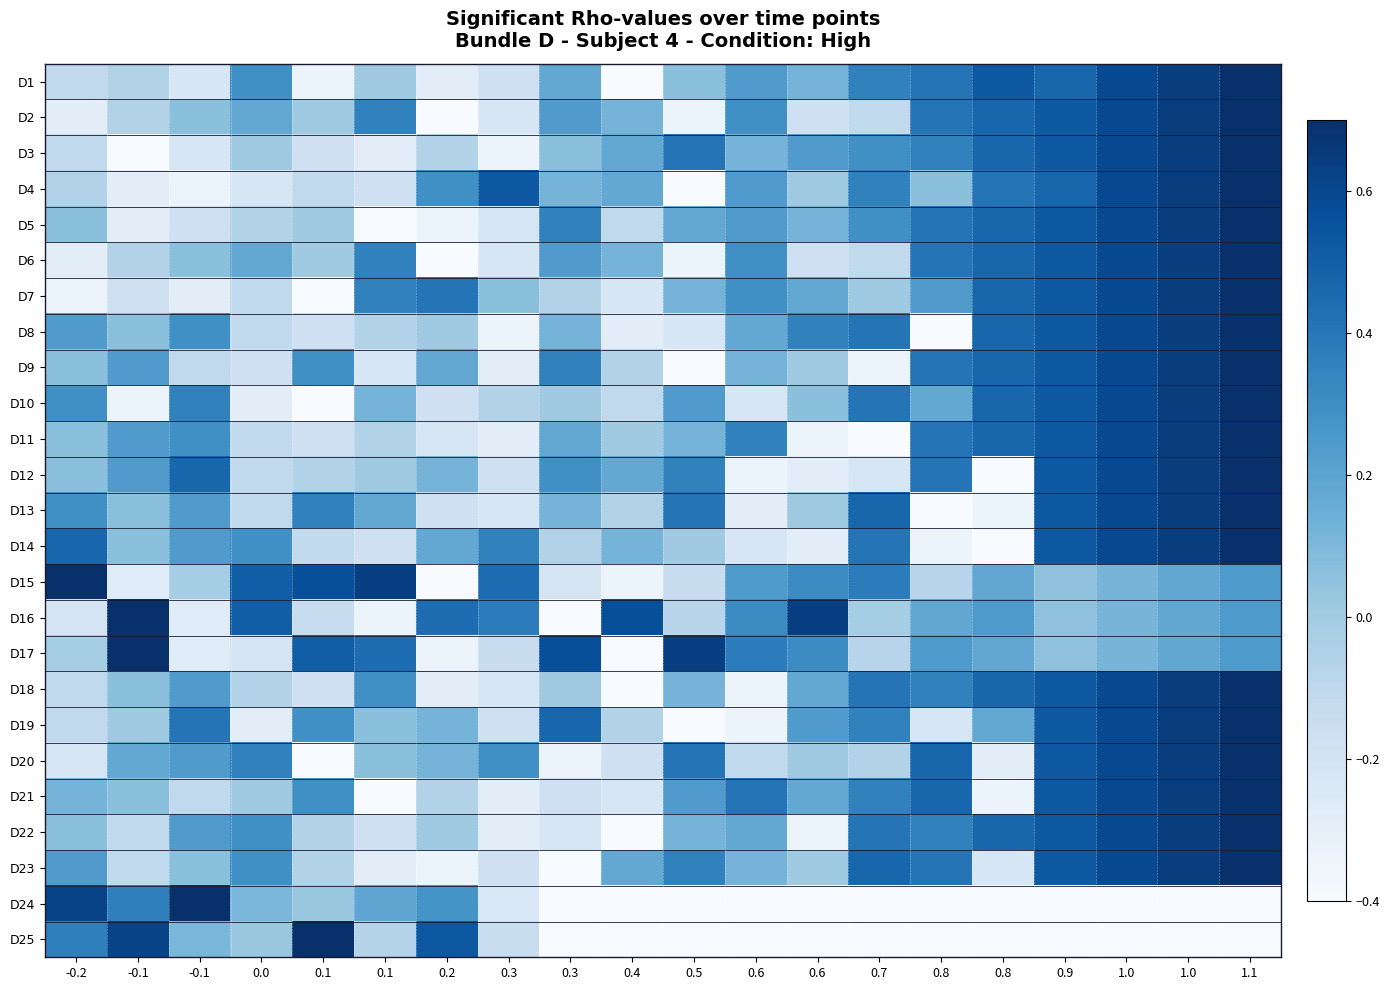

Reading right to left, what are all the values shown in this chart?

D1: 1.1=0.7	1.0=0.6	1.0=0.6	0.9=0.5	0.8=0.5	0.8=0.4	0.7=0.4	0.6=0.1	0.6=0.2	0.5=0.1	0.4=-0.4	0.3=0.2	0.3=-0.2	0.2=-0.3	0.1=0.0	0.1=-0.3	0.0=0.3	-0.1=-0.2	-0.1=-0.1	-0.2=-0.1
D2: 1.1=0.7	1.0=0.6	1.0=0.6	0.9=0.5	0.8=0.5	0.8=0.4	0.7=-0.1	0.6=-0.2	0.6=0.3	0.5=-0.3	0.4=0.1	0.3=0.2	0.3=-0.2	0.2=-0.4	0.1=0.4	0.1=0.0	0.0=0.2	-0.1=0.1	-0.1=-0.1	-0.2=-0.3
D3: 1.1=0.7	1.0=0.6	1.0=0.6	0.9=0.5	0.8=0.5	0.8=0.4	0.7=0.3	0.6=0.2	0.6=0.1	0.5=0.4	0.4=0.2	0.3=0.1	0.3=-0.3	0.2=-0.1	0.1=-0.3	0.1=-0.2	0.0=0.0	-0.1=-0.2	-0.1=-0.4	-0.2=-0.1
D4: 1.1=0.7	1.0=0.6	1.0=0.6	0.9=0.5	0.8=0.4	0.8=0.1	0.7=0.4	0.6=0.0	0.6=0.2	0.5=-0.4	0.4=0.2	0.3=0.1	0.3=0.5	0.2=0.3	0.1=-0.2	0.1=-0.1	0.0=-0.2	-0.1=-0.3	-0.1=-0.3	-0.2=-0.1
D5: 1.1=0.7	1.0=0.6	1.0=0.6	0.9=0.5	0.8=0.5	0.8=0.4	0.7=0.3	0.6=0.1	0.6=0.2	0.5=0.2	0.4=-0.1	0.3=0.4	0.3=-0.2	0.2=-0.3	0.1=-0.4	0.1=0.0	0.0=-0.1	-0.1=-0.2	-0.1=-0.3	-0.2=0.1
D6: 1.1=0.7	1.0=0.6	1.0=0.6	0.9=0.5	0.8=0.5	0.8=0.4	0.7=-0.1	0.6=-0.2	0.6=0.3	0.5=-0.3	0.4=0.1	0.3=0.2	0.3=-0.2	0.2=-0.4	0.1=0.4	0.1=0.0	0.0=0.2	-0.1=0.1	-0.1=-0.1	-0.2=-0.3
D7: 1.1=0.7	1.0=0.6	1.0=0.6	0.9=0.5	0.8=0.5	0.8=0.2	0.7=0.0	0.6=0.2	0.6=0.3	0.5=0.1	0.4=-0.2	0.3=-0.1	0.3=0.1	0.2=0.4	0.1=0.4	0.1=-0.4	0.0=-0.1	-0.1=-0.3	-0.1=-0.2	-0.2=-0.3
D8: 1.1=0.7	1.0=0.6	1.0=0.6	0.9=0.5	0.8=0.5	0.8=-0.4	0.7=0.4	0.6=0.4	0.6=0.2	0.5=-0.2	0.4=-0.3	0.3=0.1	0.3=-0.3	0.2=0.0	0.1=-0.1	0.1=-0.2	0.0=-0.1	-0.1=0.3	-0.1=0.1	-0.2=0.2
D9: 1.1=0.7	1.0=0.6	1.0=0.6	0.9=0.5	0.8=0.5	0.8=0.4	0.7=-0.3	0.6=0.0	0.6=0.1	0.5=-0.4	0.4=-0.1	0.3=0.4	0.3=-0.3	0.2=0.2	0.1=-0.2	0.1=0.3	0.0=-0.2	-0.1=-0.1	-0.1=0.2	-0.2=0.1
D10: 1.1=0.7	1.0=0.6	1.0=0.6	0.9=0.5	0.8=0.5	0.8=0.2	0.7=0.4	0.6=0.1	0.6=-0.2	0.5=0.2	0.4=-0.1	0.3=0.0	0.3=-0.1	0.2=-0.2	0.1=0.1	0.1=-0.4	0.0=-0.3	-0.1=0.4	-0.1=-0.3	-0.2=0.3
D11: 1.1=0.7	1.0=0.6	1.0=0.6	0.9=0.5	0.8=0.5	0.8=0.4	0.7=-0.4	0.6=-0.3	0.6=0.4	0.5=0.1	0.4=0.0	0.3=0.2	0.3=-0.3	0.2=-0.2	0.1=-0.1	0.1=-0.2	0.0=-0.1	-0.1=0.3	-0.1=0.2	-0.2=0.1
D12: 1.1=0.7	1.0=0.6	1.0=0.6	0.9=0.5	0.8=-0.4	0.8=0.4	0.7=-0.2	0.6=-0.3	0.6=-0.3	0.5=0.4	0.4=0.2	0.3=0.3	0.3=-0.2	0.2=0.1	0.1=0.0	0.1=-0.1	0.0=-0.1	-0.1=0.5	-0.1=0.2	-0.2=0.1
D13: 1.1=0.7	1.0=0.6	1.0=0.6	0.9=0.5	0.8=-0.3	0.8=-0.4	0.7=0.5	0.6=0.0	0.6=-0.3	0.5=0.4	0.4=-0.1	0.3=0.1	0.3=-0.2	0.2=-0.2	0.1=0.2	0.1=0.4	0.0=-0.1	-0.1=0.2	-0.1=0.1	-0.2=0.3
D14: 1.1=0.7	1.0=0.6	1.0=0.6	0.9=0.5	0.8=-0.4	0.8=-0.3	0.7=0.4	0.6=-0.3	0.6=-0.2	0.5=0.0	0.4=0.1	0.3=-0.1	0.3=0.4	0.2=0.2	0.1=-0.2	0.1=-0.1	0.0=0.3	-0.1=0.2	-0.1=0.1	-0.2=0.5
D15: 1.1=0.2	1.0=0.2	1.0=0.1	0.9=0.1	0.8=0.2	0.8=-0.1	0.7=0.4	0.6=0.3	0.6=0.2	0.5=-0.1	0.4=-0.3	0.3=-0.2	0.3=0.4	0.2=-0.4	0.1=0.6	0.1=0.6	0.0=0.5	-0.1=-0.0	-0.1=-0.3	-0.2=0.7
D16: 1.1=0.2	1.0=0.2	1.0=0.1	0.9=0.1	0.8=0.2	0.8=0.2	0.7=-0.0	0.6=0.6	0.6=0.3	0.5=-0.1	0.4=0.6	0.3=-0.4	0.3=0.4	0.2=0.4	0.1=-0.3	0.1=-0.1	0.0=0.5	-0.1=-0.3	-0.1=0.7	-0.2=-0.2
D17: 1.1=0.2	1.0=0.2	1.0=0.1	0.9=0.1	0.8=0.2	0.8=0.2	0.7=-0.1	0.6=0.3	0.6=0.4	0.5=0.6	0.4=-0.4	0.3=0.6	0.3=-0.1	0.2=-0.3	0.1=0.4	0.1=0.5	0.0=-0.2	-0.1=-0.3	-0.1=0.7	-0.2=-0.0
D18: 1.1=0.7	1.0=0.6	1.0=0.6	0.9=0.5	0.8=0.5	0.8=0.4	0.7=0.4	0.6=0.2	0.6=-0.3	0.5=0.1	0.4=-0.4	0.3=0.0	0.3=-0.2	0.2=-0.3	0.1=0.3	0.1=-0.2	0.0=-0.1	-0.1=0.2	-0.1=0.1	-0.2=-0.1
D19: 1.1=0.7	1.0=0.6	1.0=0.6	0.9=0.5	0.8=0.2	0.8=-0.2	0.7=0.4	0.6=0.2	0.6=-0.3	0.5=-0.4	0.4=-0.1	0.3=0.5	0.3=-0.2	0.2=0.1	0.1=0.1	0.1=0.3	0.0=-0.3	-0.1=0.4	-0.1=0.0	-0.2=-0.1
D20: 1.1=0.7	1.0=0.6	1.0=0.6	0.9=0.5	0.8=-0.3	0.8=0.5	0.7=-0.1	0.6=0.0	0.6=-0.1	0.5=0.4	0.4=-0.2	0.3=-0.3	0.3=0.3	0.2=0.1	0.1=0.1	0.1=-0.4	0.0=0.4	-0.1=0.2	-0.1=0.2	-0.2=-0.2
D21: 1.1=0.7	1.0=0.6	1.0=0.6	0.9=0.5	0.8=-0.3	0.8=0.5	0.7=0.4	0.6=0.2	0.6=0.4	0.5=0.2	0.4=-0.2	0.3=-0.2	0.3=-0.3	0.2=-0.1	0.1=-0.4	0.1=0.3	0.0=0.0	-0.1=-0.1	-0.1=0.1	-0.2=0.1
D22: 1.1=0.7	1.0=0.6	1.0=0.6	0.9=0.5	0.8=0.5	0.8=0.4	0.7=0.4	0.6=-0.3	0.6=0.2	0.5=0.1	0.4=-0.4	0.3=-0.2	0.3=-0.3	0.2=0.0	0.1=-0.2	0.1=-0.1	0.0=0.3	-0.1=0.2	-0.1=-0.1	-0.2=0.1
D23: 1.1=0.7	1.0=0.6	1.0=0.6	0.9=0.5	0.8=-0.2	0.8=0.4	0.7=0.5	0.6=0.0	0.6=0.1	0.5=0.4	0.4=0.2	0.3=-0.4	0.3=-0.2	0.2=-0.3	0.1=-0.3	0.1=-0.1	0.0=0.3	-0.1=0.1	-0.1=-0.1	-0.2=0.2
D24: 1.1=-0.4	1.0=-0.4	1.0=-0.4	0.9=-0.4	0.8=-0.4	0.8=-0.4	0.7=-0.4	0.6=-0.4	0.6=-0.4	0.5=-0.4	0.4=-0.4	0.3=-0.4	0.3=-0.2	0.2=0.3	0.1=0.2	0.1=0.0	0.0=0.1	-0.1=0.7	-0.1=0.4	-0.2=0.6
D25: 1.1=-0.4	1.0=-0.4	1.0=-0.4	0.9=-0.4	0.8=-0.4	0.8=-0.4	0.7=-0.4	0.6=-0.4	0.6=-0.4	0.5=-0.4	0.4=-0.4	0.3=-0.4	0.3=-0.1	0.2=0.5	0.1=-0.1	0.1=0.7	0.0=0.0	-0.1=0.1	-0.1=0.6	-0.2=0.4